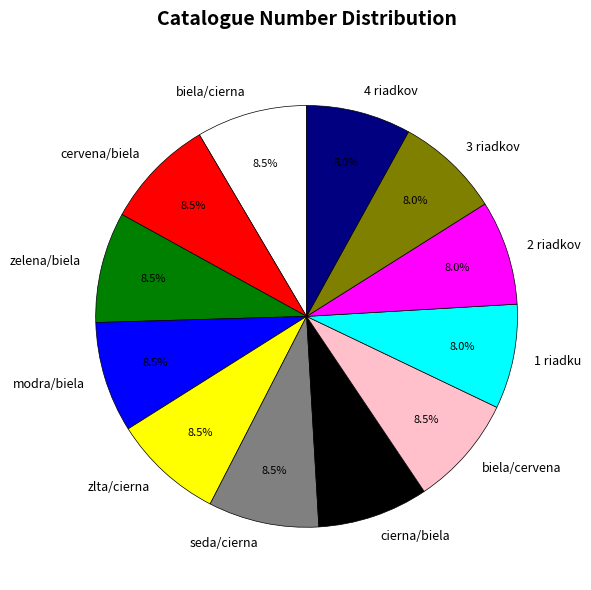

Does seda/cierna account for over 50% of the chart?

No